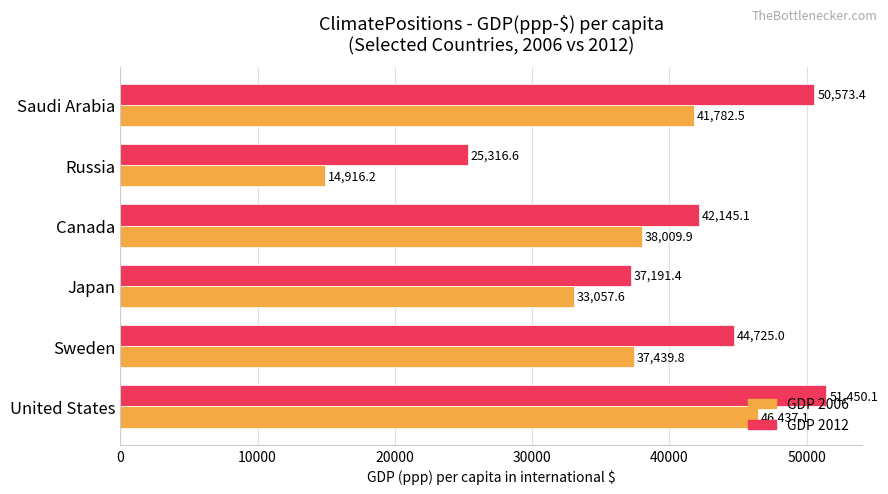

Which series has the widest spread of values?

GDP 2006